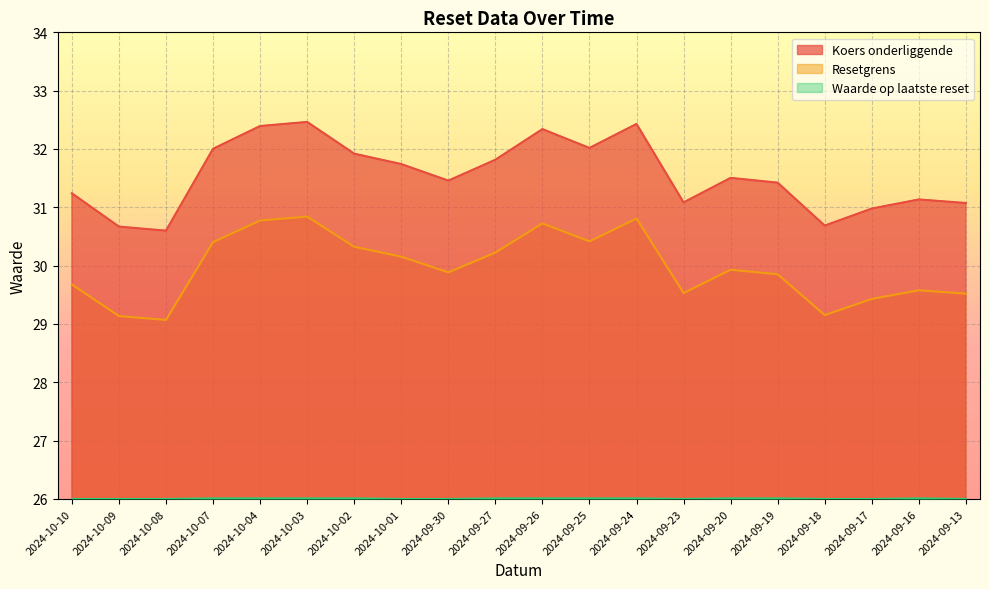

What is the sum of the Koers onderliggende values at 2024-10-09 and 2024-10-10?

61.9